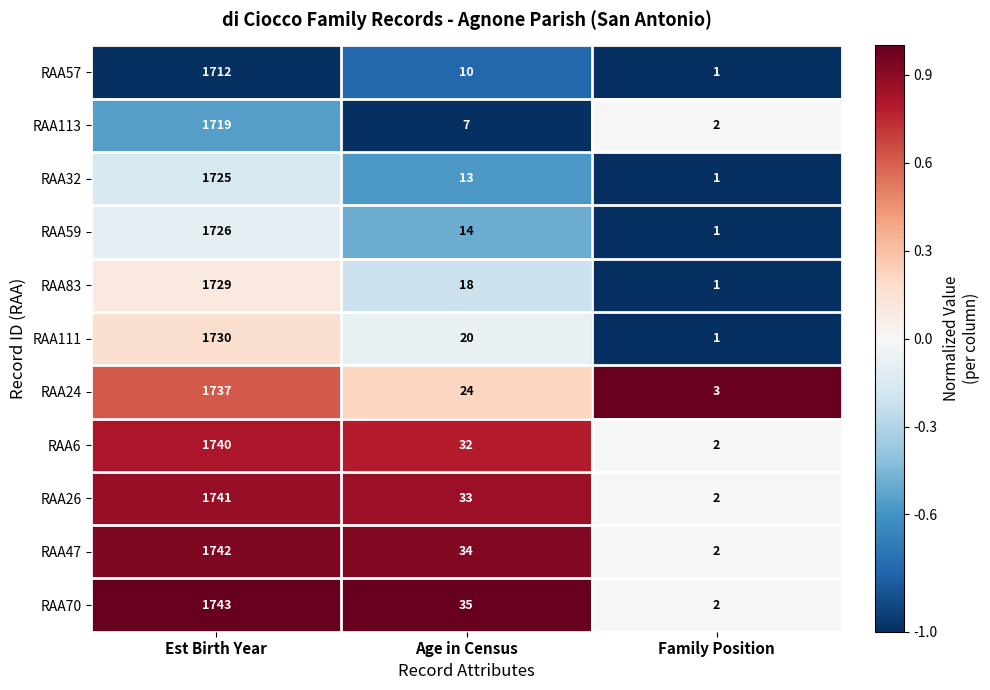

Rank the series by their maximum value, from highest to lowest.

RAA70, RAA47, RAA26, RAA6, RAA24, RAA111, RAA83, RAA59, RAA32, RAA113, RAA57